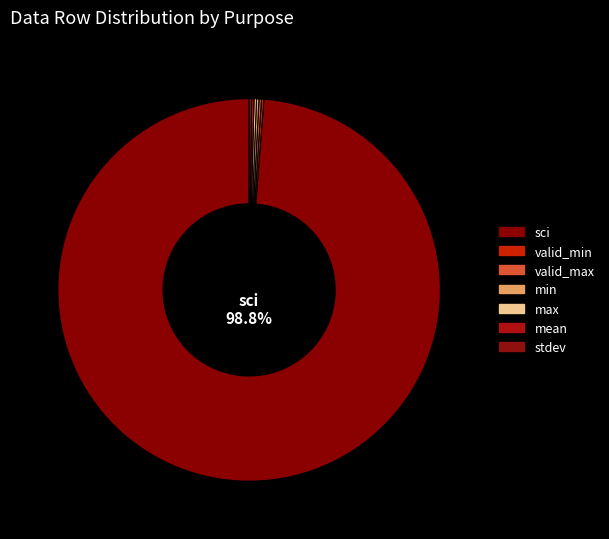

True or false: stdev accounts for 0% of the total.

True